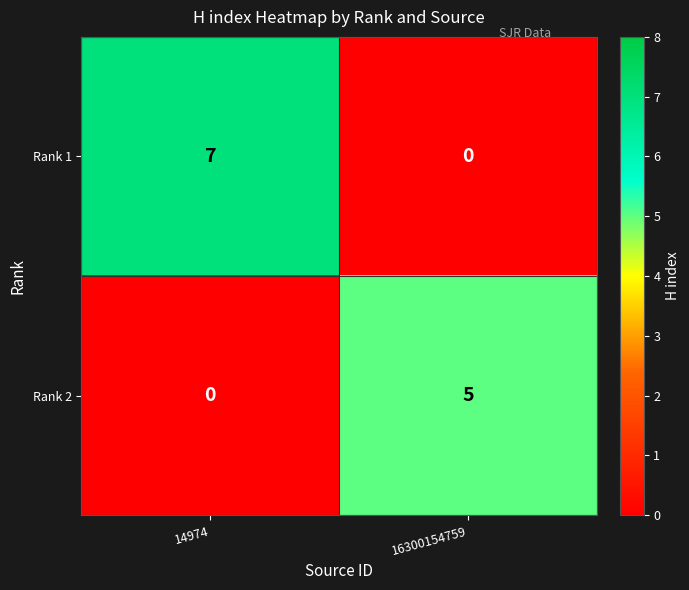

What is the sum of the Rank 2 values at 14974 and 16300154759?

5